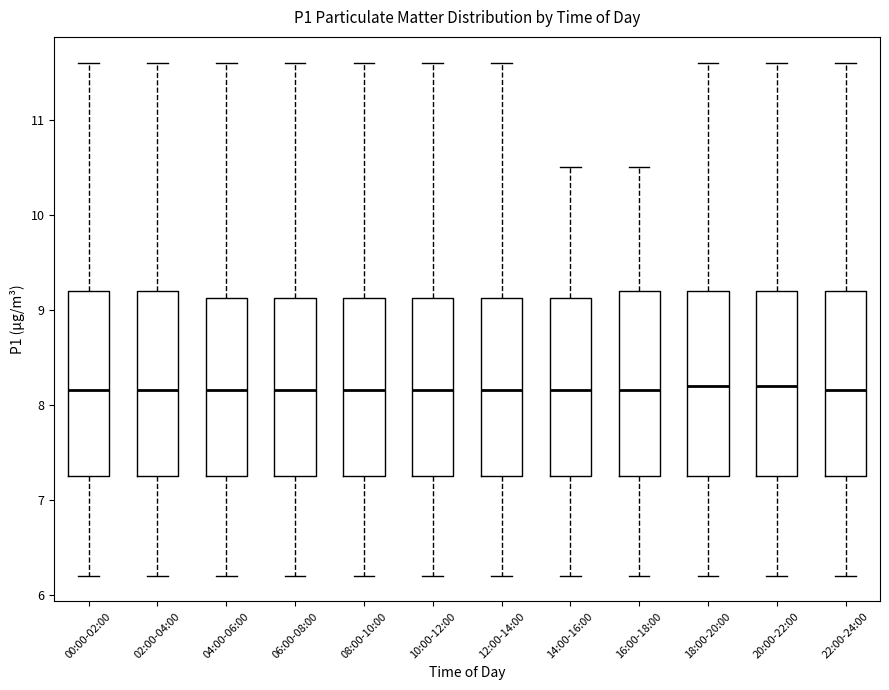

Reading left to right, transcribe this box plot: for each box, give where its median line is, the range the box spans, and where its two whiskers end, as read against the y-axis. The values are not printed on the chart, so give them approximately, as read against the axis.

00:00-02:00: median 8.2, box 7.3 to 9.2, whiskers 6.2 to 11.6
02:00-04:00: median 8.2, box 7.3 to 9.2, whiskers 6.2 to 11.6
04:00-06:00: median 8.2, box 7.3 to 9.1, whiskers 6.2 to 11.6
06:00-08:00: median 8.2, box 7.3 to 9.1, whiskers 6.2 to 11.6
08:00-10:00: median 8.2, box 7.3 to 9.1, whiskers 6.2 to 11.6
10:00-12:00: median 8.2, box 7.3 to 9.1, whiskers 6.2 to 11.6
12:00-14:00: median 8.2, box 7.3 to 9.1, whiskers 6.2 to 11.6
14:00-16:00: median 8.2, box 7.3 to 9.1, whiskers 6.2 to 10.5
16:00-18:00: median 8.2, box 7.3 to 9.2, whiskers 6.2 to 10.5
18:00-20:00: median 8.2, box 7.3 to 9.2, whiskers 6.2 to 11.6
20:00-22:00: median 8.2, box 7.3 to 9.2, whiskers 6.2 to 11.6
22:00-24:00: median 8.2, box 7.3 to 9.2, whiskers 6.2 to 11.6